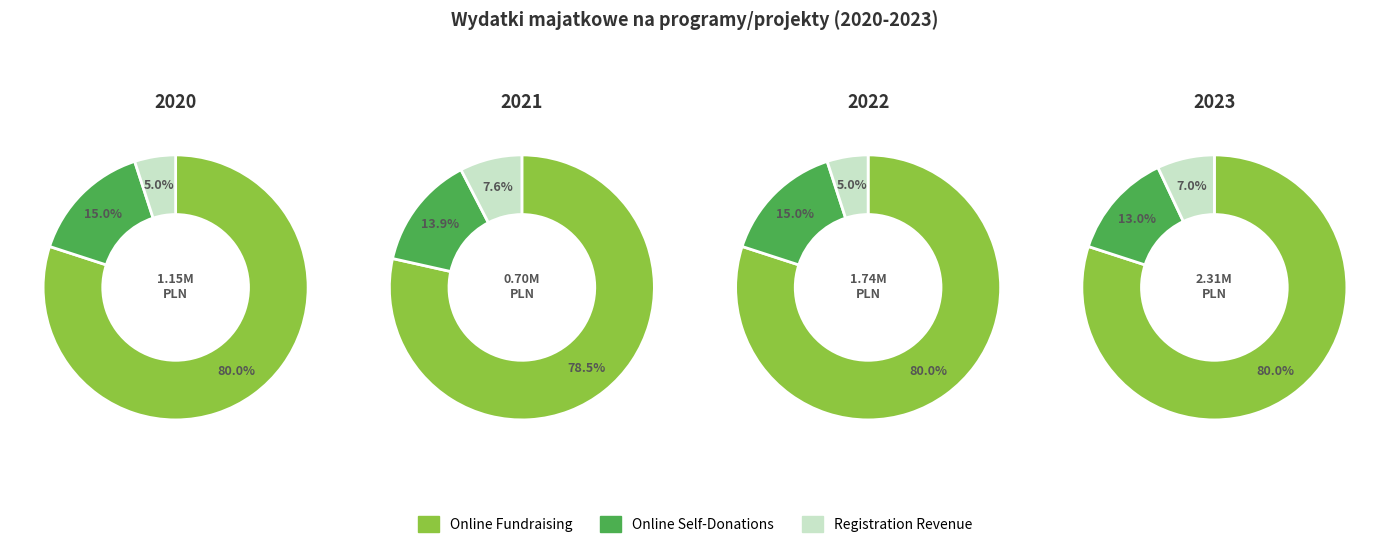

To the nearest percent, what percentage of the pie is 2020?

20%